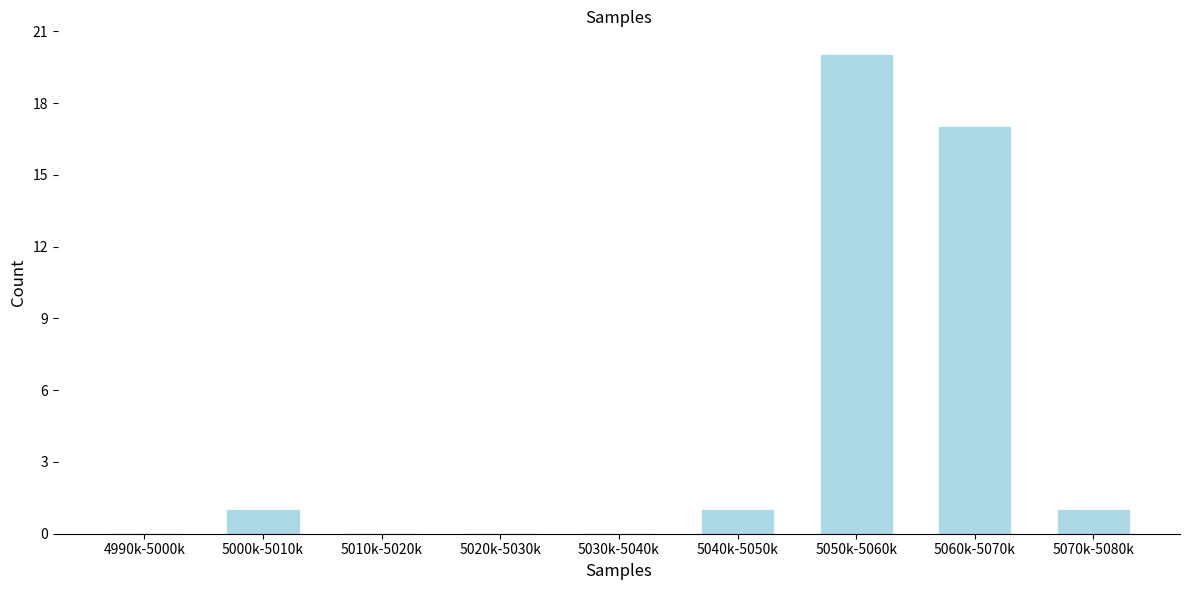

Reading left to right, list all the values displayed in this chart.

4990k-5000k=0	5000k-5010k=1	5010k-5020k=0	5020k-5030k=0	5030k-5040k=0	5040k-5050k=1	5050k-5060k=20	5060k-5070k=17	5070k-5080k=1